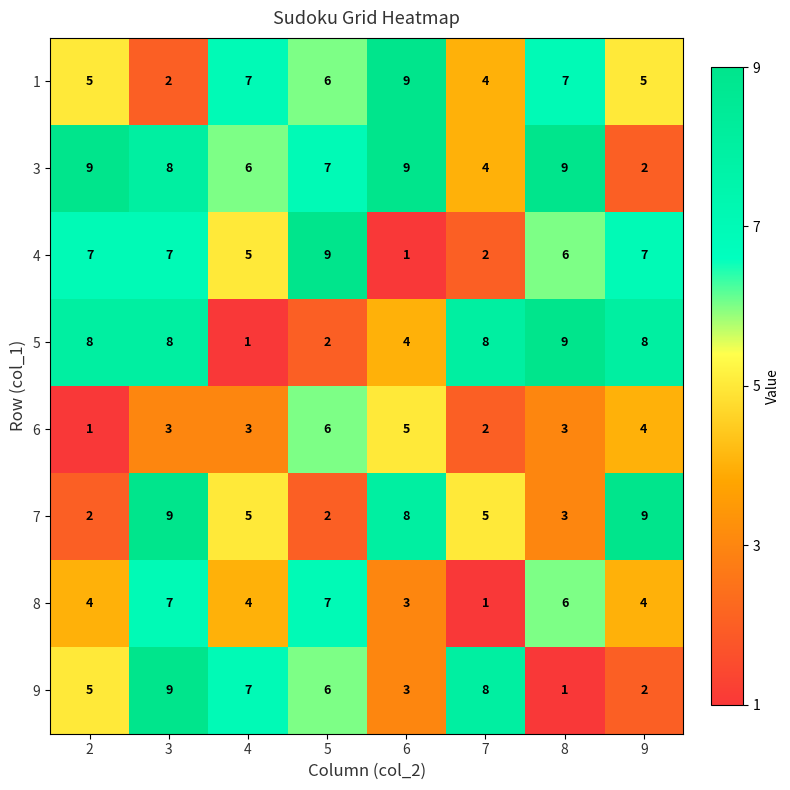

What is the greatest value displayed?

9